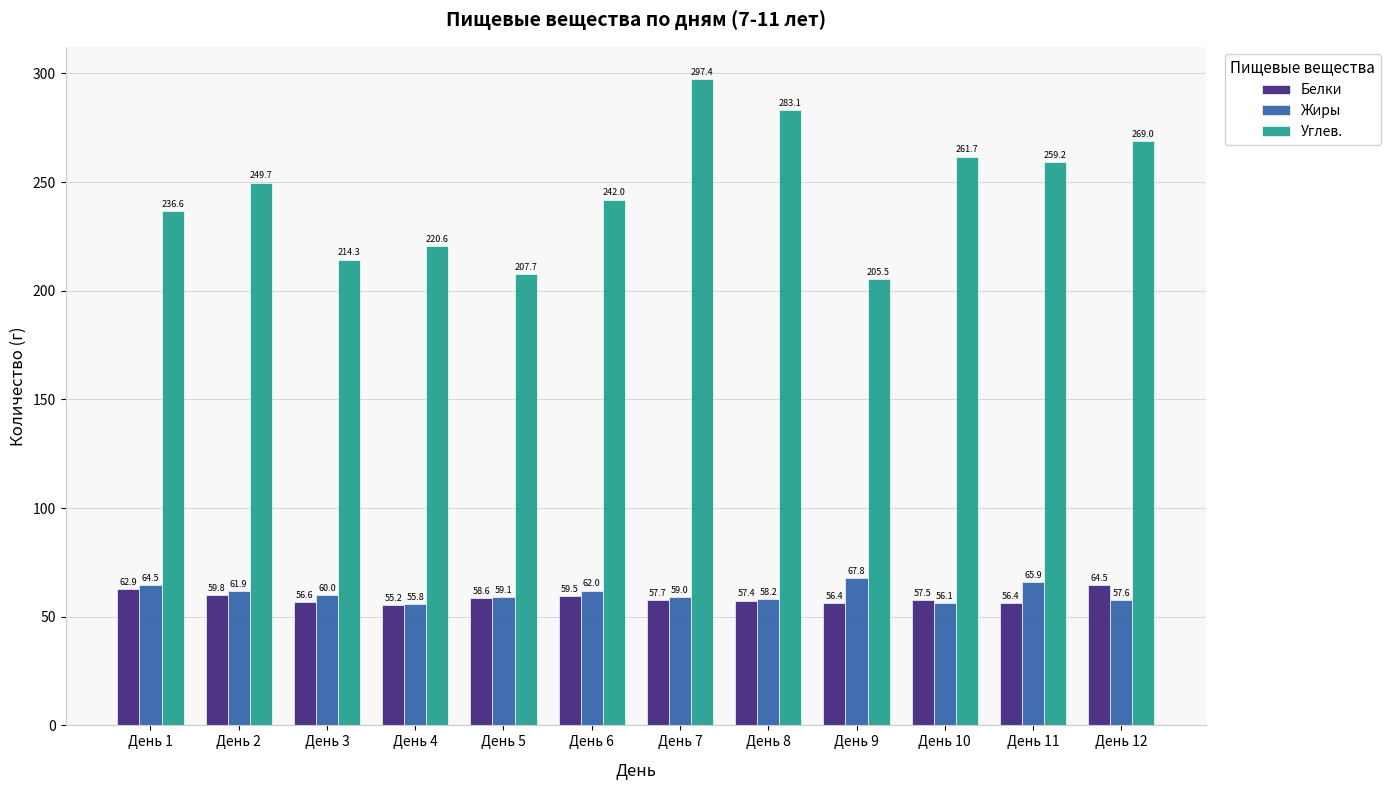

Rank the series by their maximum value, from lowest to highest.

Белки, Жиры, Углев.